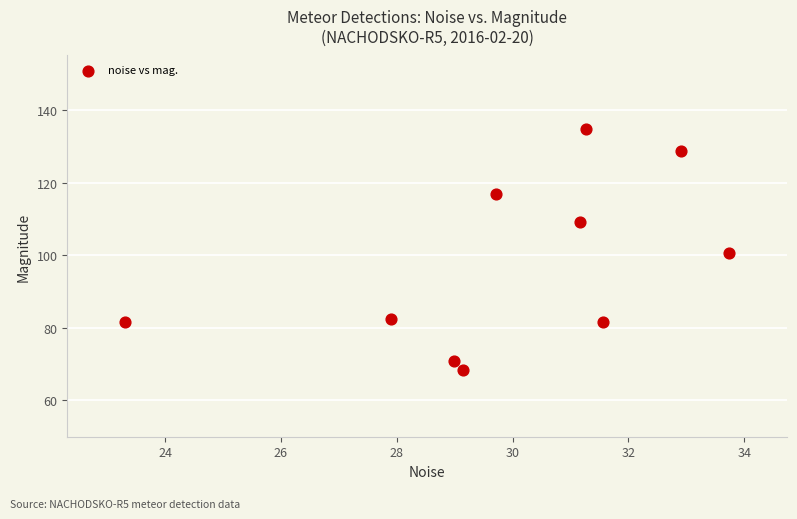

What is the average X value?

30.0